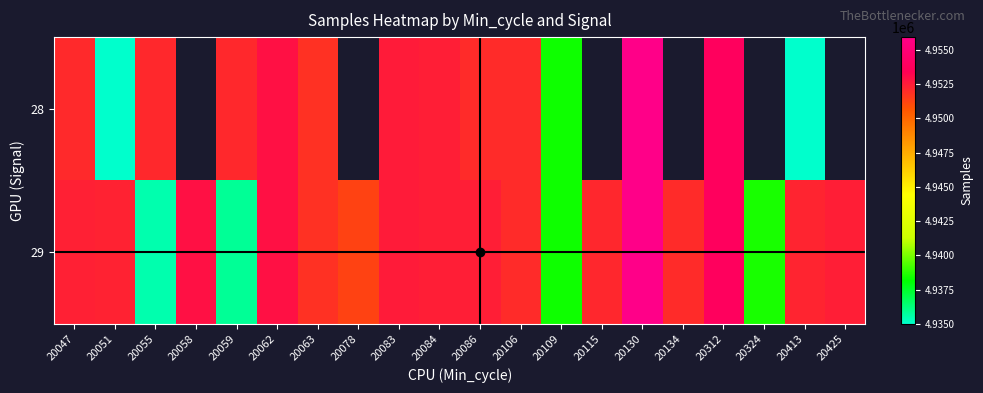

What is the highest value of the 29 series?

4955919.0